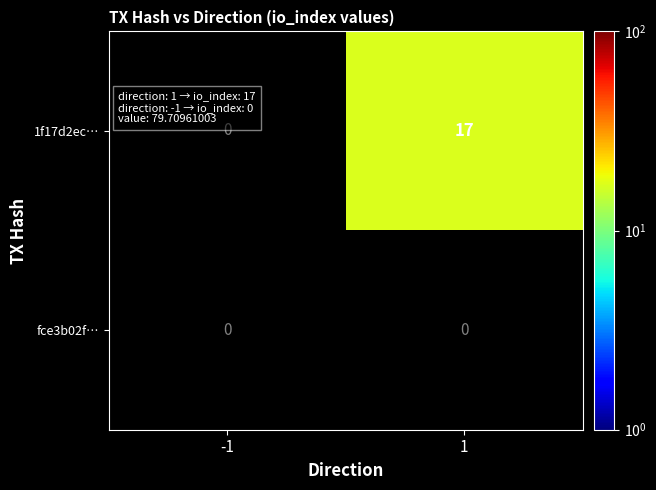

The 1f17d2ec… series shows 7 at 1. True or false?

False